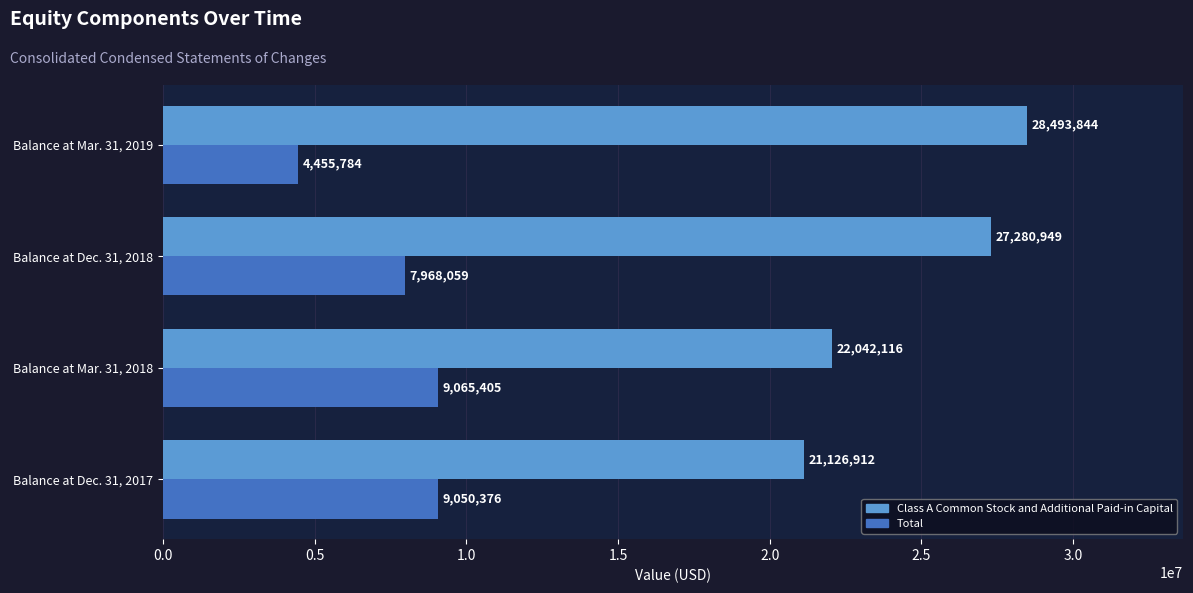

Rank the categories by Class A Common Stock and Additional Paid-in Capital value from highest to lowest.

Balance at Mar. 31, 2019, Balance at Dec. 31, 2018, Balance at Mar. 31, 2018, Balance at Dec. 31, 2017